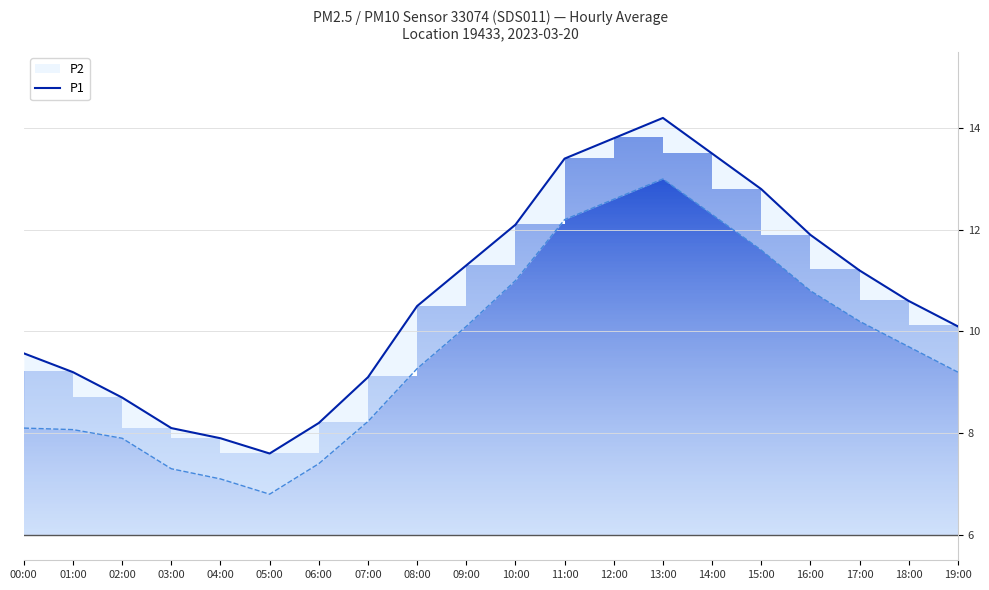

How many data points are above 10?

12